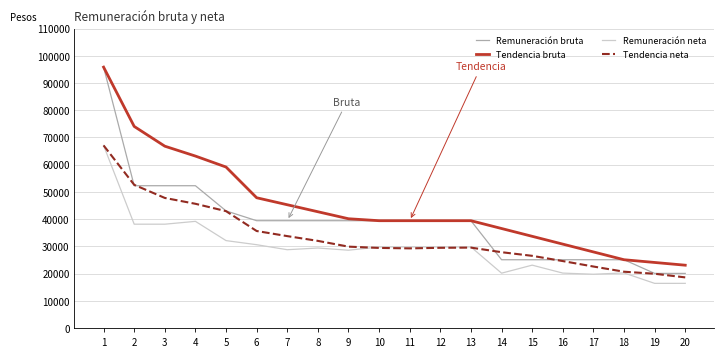

What value does the Tendencia bruta series have at 8?

42695.8